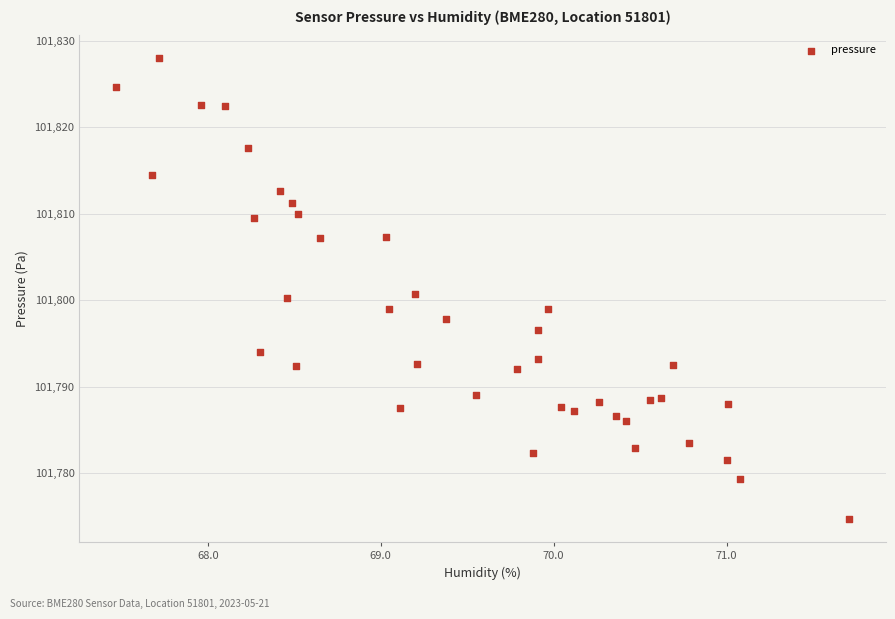

What is the range of Y values (max minus min)?

53.3